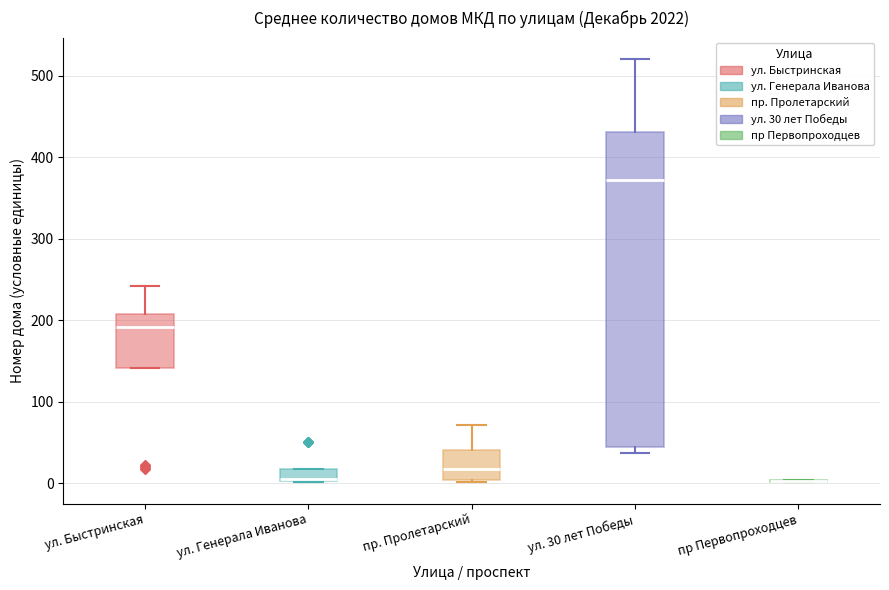

Reading left to right, read every box against the y-axis: the position of its median line, the range the box covers, and the ends of its whiskers. The values are not printed on the chart, so give them approximately, as read against the axis.

ул. Быстринская: median 190, box 140 to 210, whiskers 140 to 240
ул. Генерала Иванова: median 10 (drawn on the box's lower edge), box 0 to 20, whiskers 0 to 20
пр. Пролетарский: median 20, box 0 to 40, whiskers 0 to 70
ул. 30 лет Победы: median 370, box 40 to 430, whiskers 40 (just below the box's lower edge) to 520
пр Первопроходцев: box collapsed to a line at 0, whiskers 0 to 0